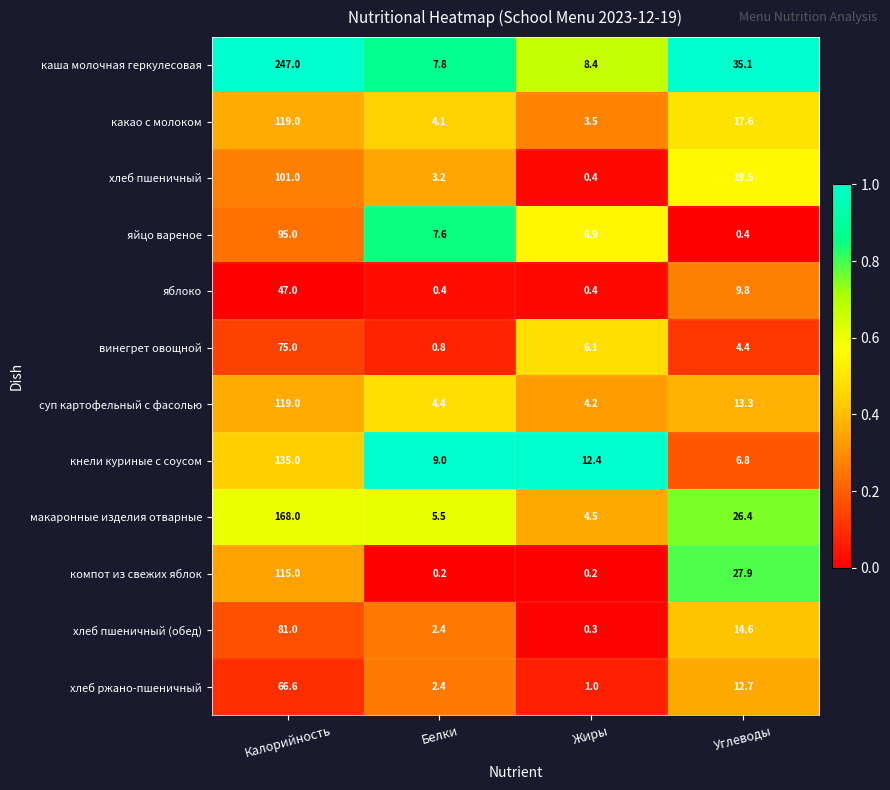

What is the greatest value displayed?

247.0